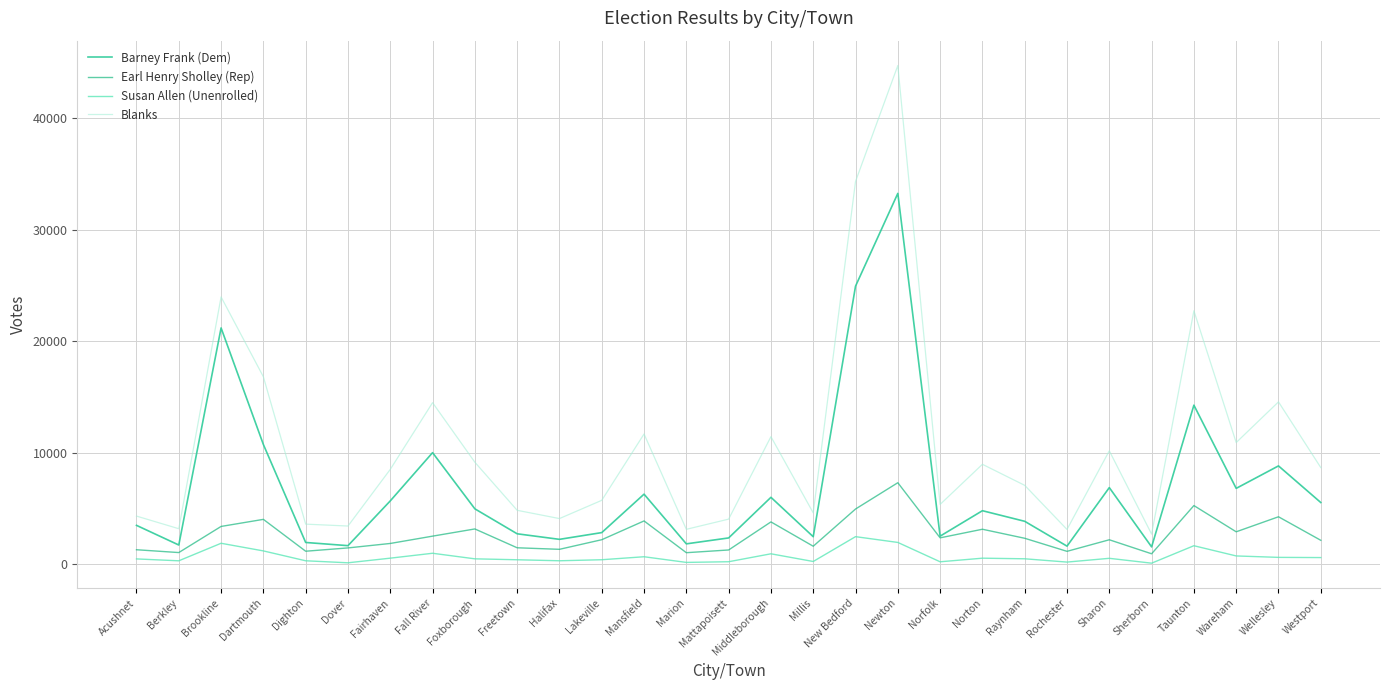

How many lines are shown in the chart?

4